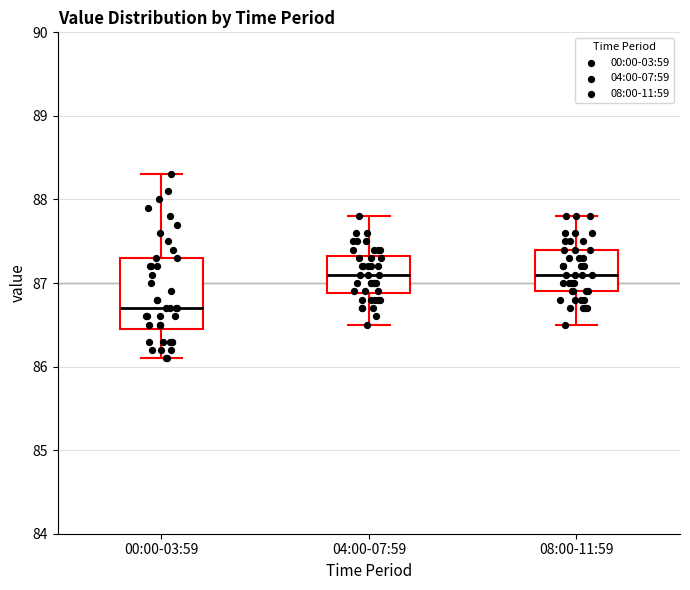

Reading left to right, read every box against the y-axis: the position of its median line, the range the box covers, and the ends of its whiskers. The values are not printed on the chart, so give them approximately, as read against the axis.

00:00-03:59: median 86.7, box 86.5 to 87.3, whiskers 86.1 to 88.3
04:00-07:59: median 87.1, box 86.9 to 87.3, whiskers 86.5 to 87.8
08:00-11:59: median 87.1, box 86.9 to 87.4, whiskers 86.5 to 87.8